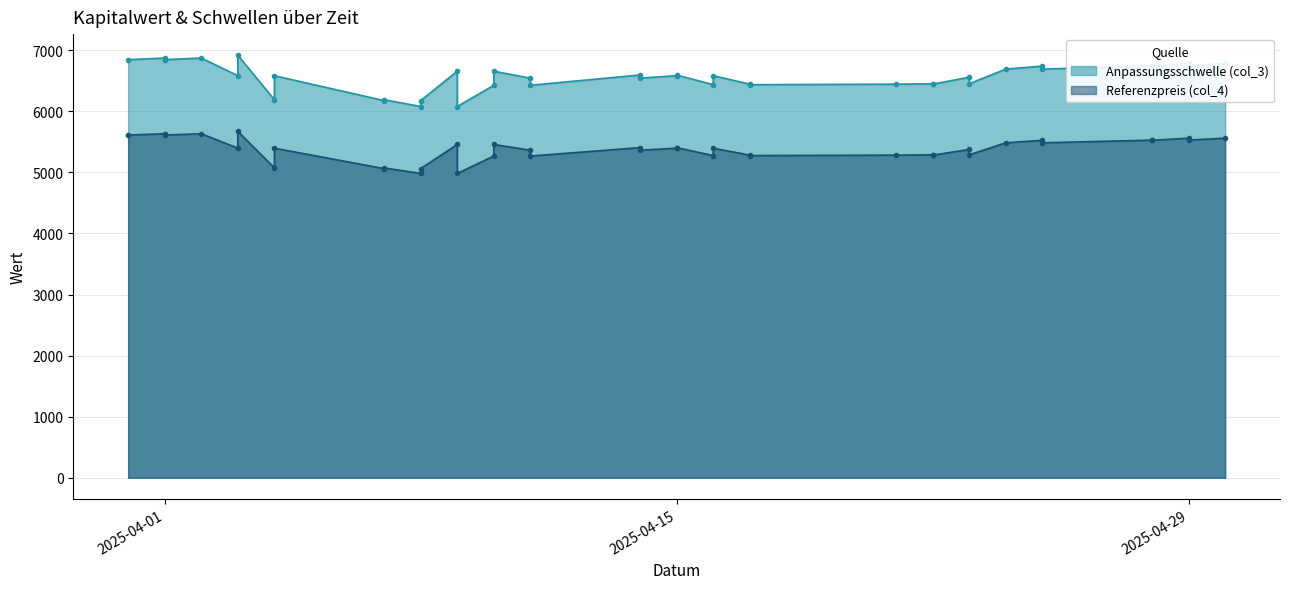

What are all the series names shown in the legend?

Anpassungsschwelle (col_3), Referenzpreis (col_4)